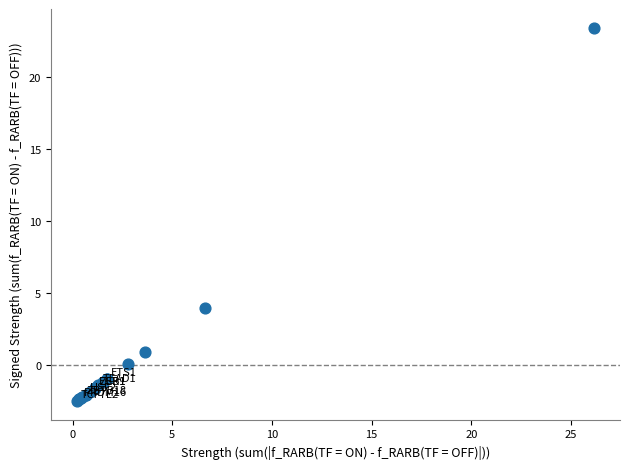

What Y value in the scatter plot is closest to 10?

3.9